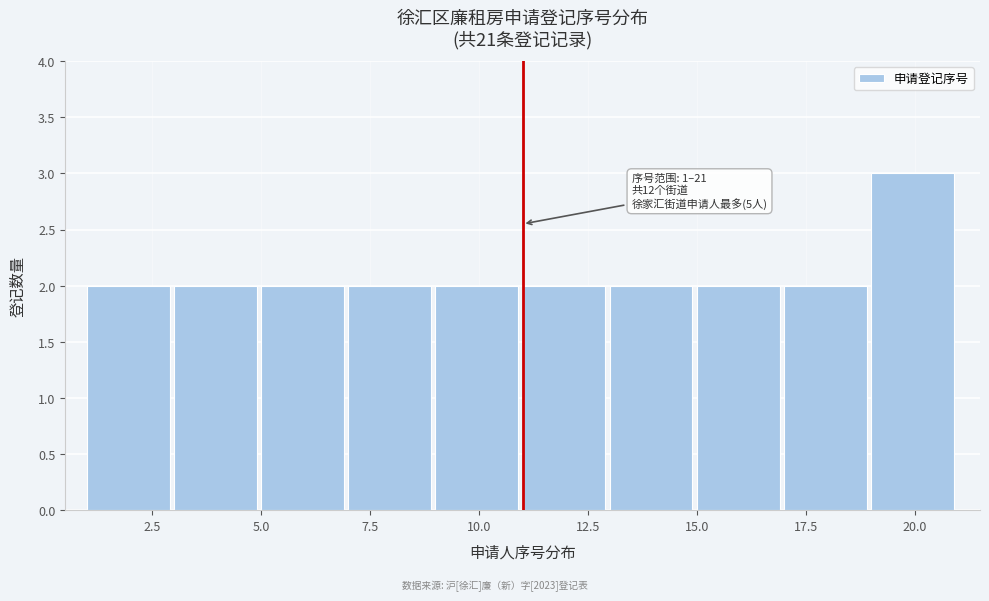

Over which range of the x-axis is the bar tallest?

19 to 21